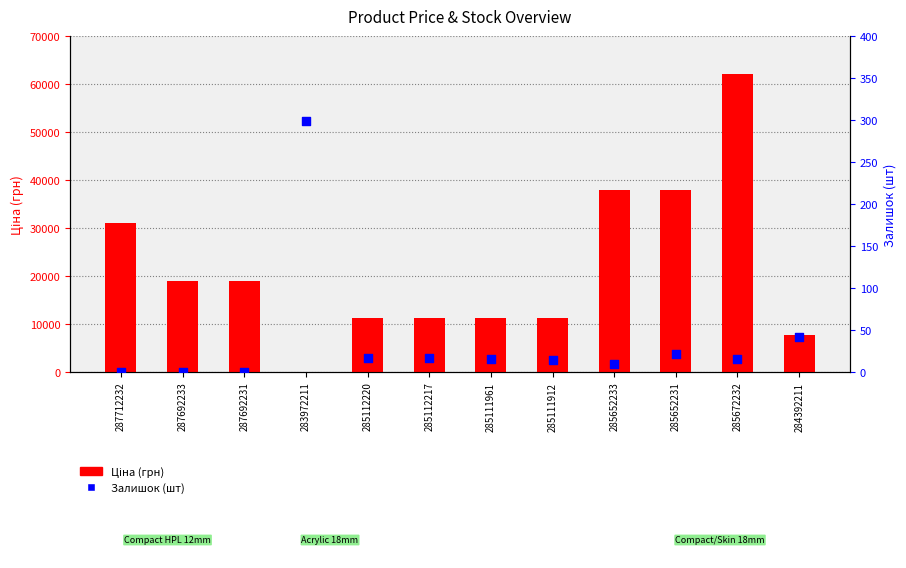

Which series has the largest Y range (max minus min)?

Ціна (грн)